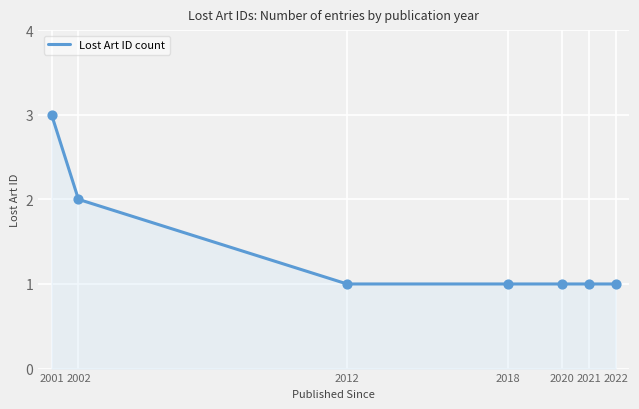

What is the change in value from 2001 to 2020?

-2